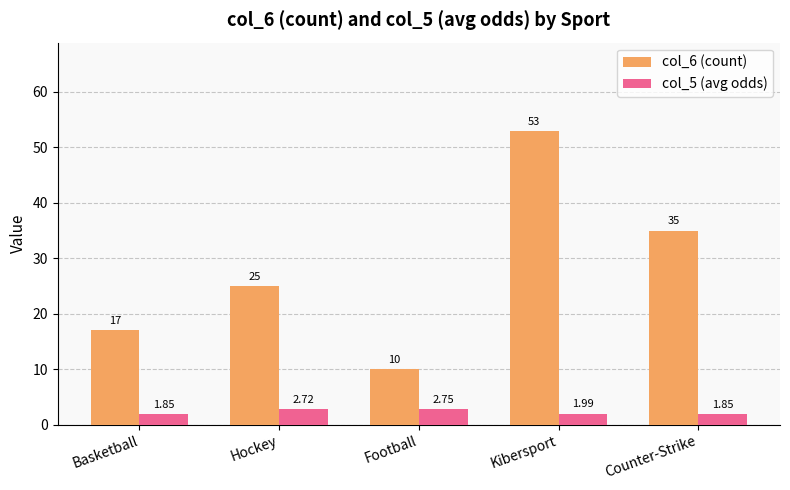

What is the difference between the second highest and minimum values in the col_5 (avg odds) series?

0.9